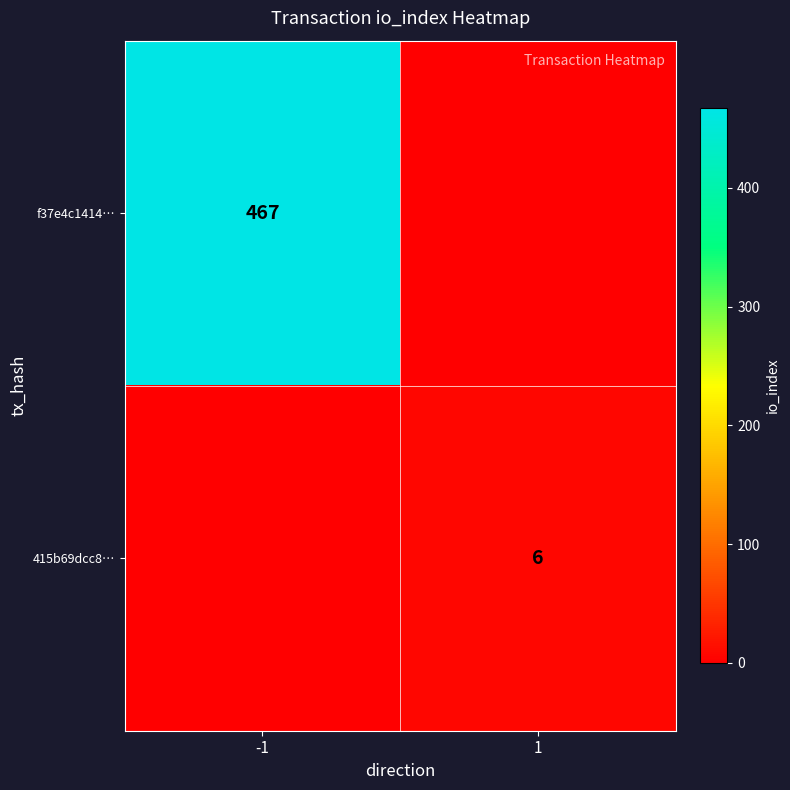

At which category is the sum across all series the highest?

-1